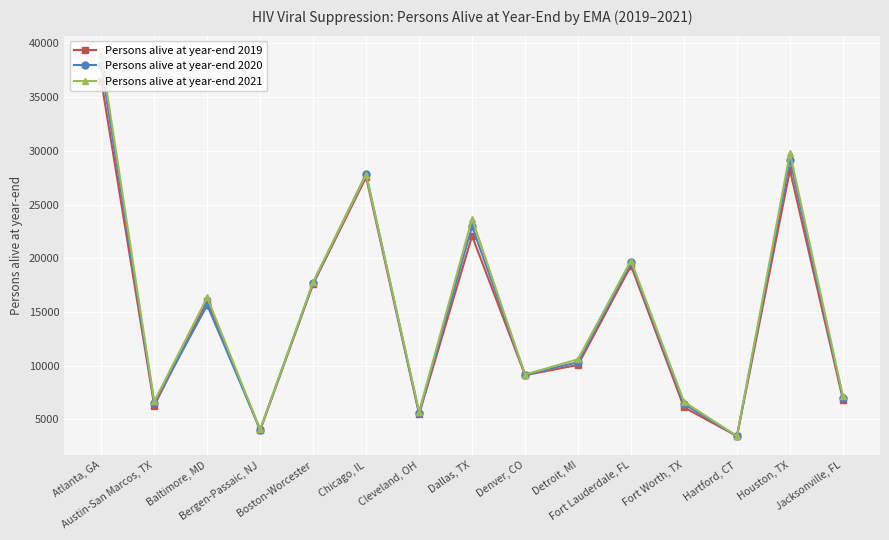

List the series in order of their peak value, lowest first.

Persons alive at year-end 2019, Persons alive at year-end 2020, Persons alive at year-end 2021